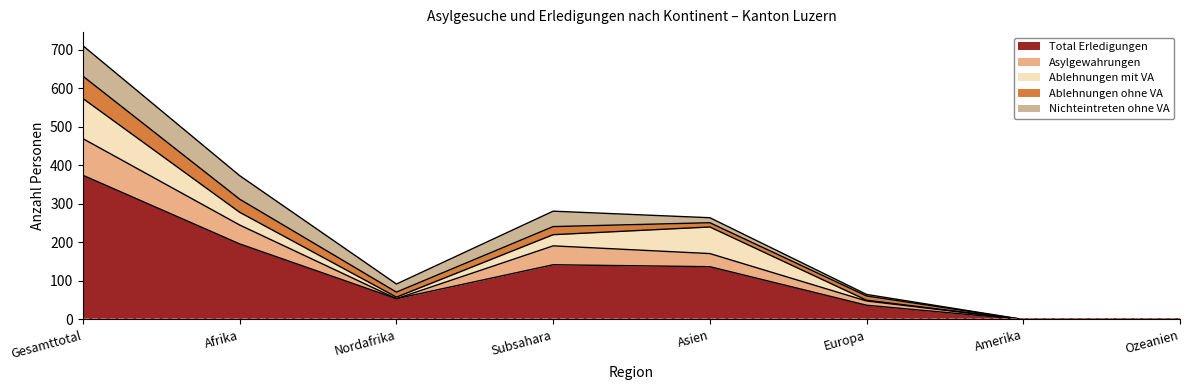

What is the greatest value displayed?

374